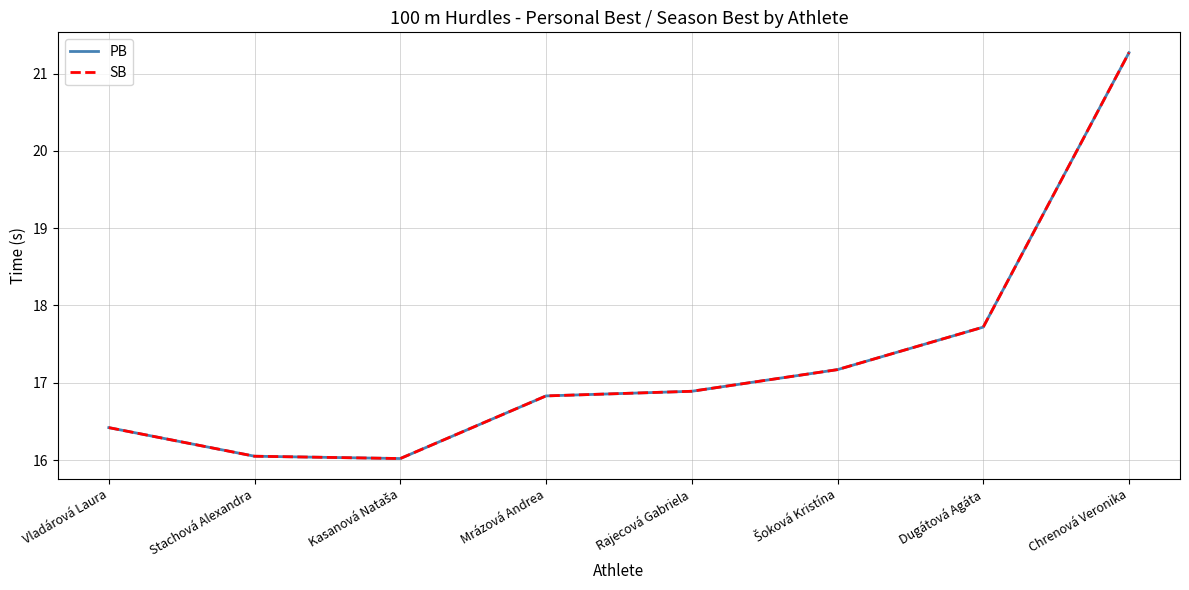

True or false: SB and PB intersect in this chart.

False